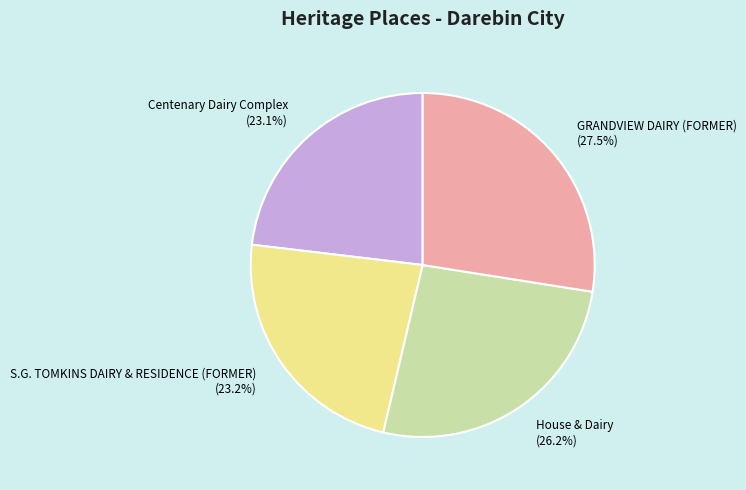

Which has a higher value, House & Dairy or GRANDVIEW DAIRY (FORMER)?

GRANDVIEW DAIRY (FORMER)